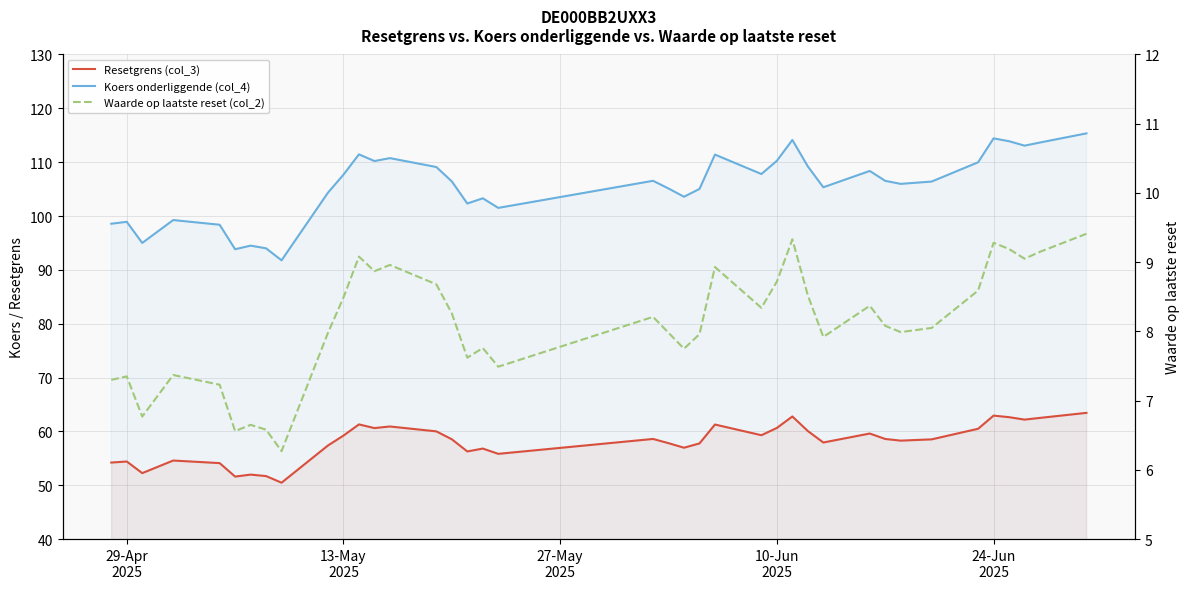

Reading left to right, extract all data points from this chart.

Koers onderliggende (col_4): 98.6	98.9	95.0	99.2	98.4	93.8	94.5	94.0	91.8	104.3	107.7	111.5	110.2	110.8	109.1	106.4	102.3	103.3	101.5	106.5	105.1	103.6	105.0	111.4	107.8	110.3	114.1	109.2	105.3	108.4	106.5	106.0	106.4	110.0	114.4	113.9	113.1	113.7	115.3
Resetgrens (col_3): 54.2	54.4	52.2	54.6	54.1	51.6	52.0	51.7	50.5	57.4	59.2	61.3	60.6	60.9	60.0	58.5	56.3	56.8	55.8	58.6	57.8	57.0	57.8	61.3	59.3	60.6	62.8	60.1	57.9	59.6	58.6	58.3	58.5	60.5	62.9	62.6	62.2	62.5	63.4
Waarde op laatste reset (col_2): 7.3	7.3	6.8	7.4	7.2	6.6	6.7	6.6	6.3	8.0	8.5	9.1	8.9	9.0	8.7	8.3	7.6	7.8	7.5	8.2	8.0	7.8	8.0	8.9	8.3	8.7	9.3	8.5	7.9	8.4	8.1	8.0	8.1	8.6	9.3	9.2	9.1	9.2	9.4